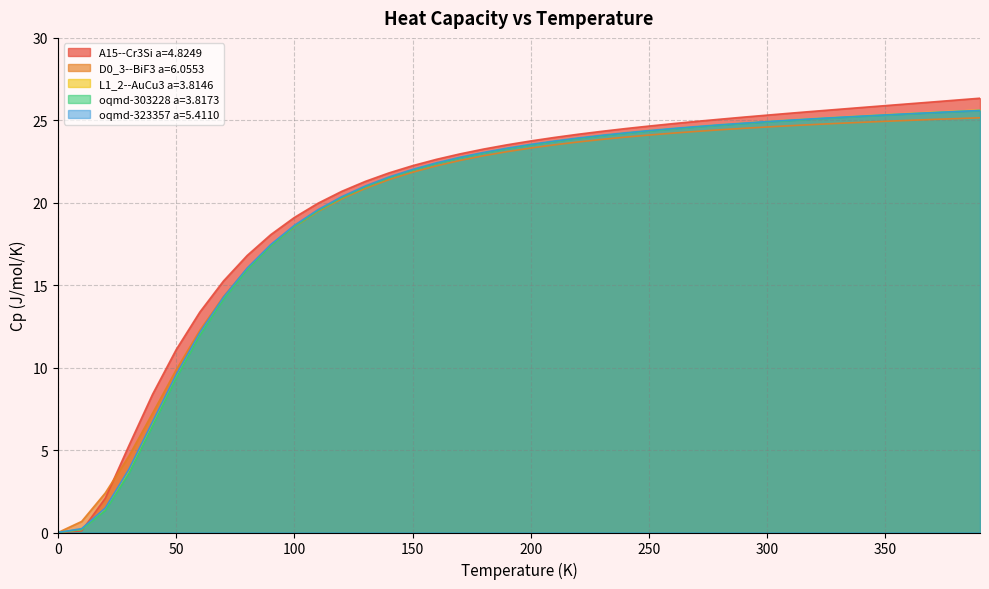

Where do D0_3--BiF3 a=6.0553 and oqmd-303228 a=3.8173 first cross each other?

90.0 and 100.0